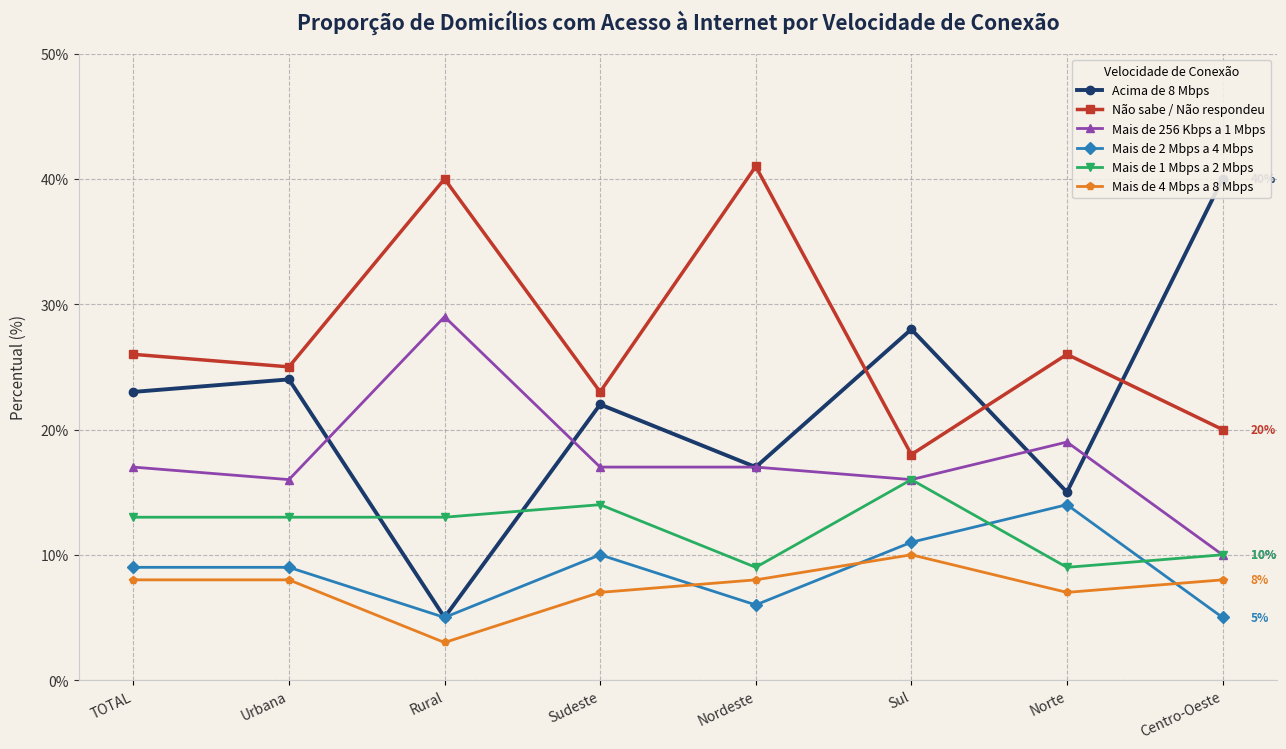

Reading left to right, transcribe all the data shown in this chart.

Acima de 8 Mbps: TOTAL=23	Urbana=24	Rural=5	Sudeste=22	Nordeste=17	Sul=28	Norte=15	Centro-Oeste=40
Não sabe / Não respondeu: TOTAL=26	Urbana=25	Rural=40	Sudeste=23	Nordeste=41	Sul=18	Norte=26	Centro-Oeste=20
Mais de 256 Kbps a 1 Mbps: TOTAL=17	Urbana=16	Rural=29	Sudeste=17	Nordeste=17	Sul=16	Norte=19	Centro-Oeste=10
Mais de 2 Mbps a 4 Mbps: TOTAL=9	Urbana=9	Rural=5	Sudeste=10	Nordeste=6	Sul=11	Norte=14	Centro-Oeste=5
Mais de 1 Mbps a 2 Mbps: TOTAL=13	Urbana=13	Rural=13	Sudeste=14	Nordeste=9	Sul=16	Norte=9	Centro-Oeste=10
Mais de 4 Mbps a 8 Mbps: TOTAL=8	Urbana=8	Rural=3	Sudeste=7	Nordeste=8	Sul=10	Norte=7	Centro-Oeste=8